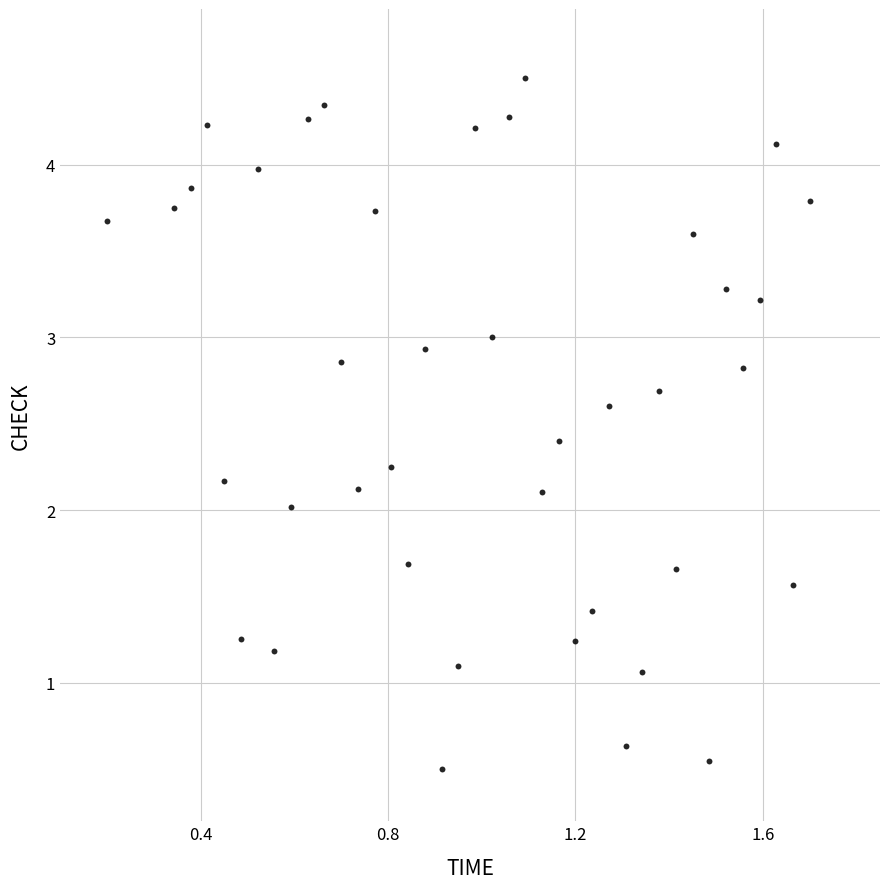

What is the range of Y values (max minus min)?

4.0